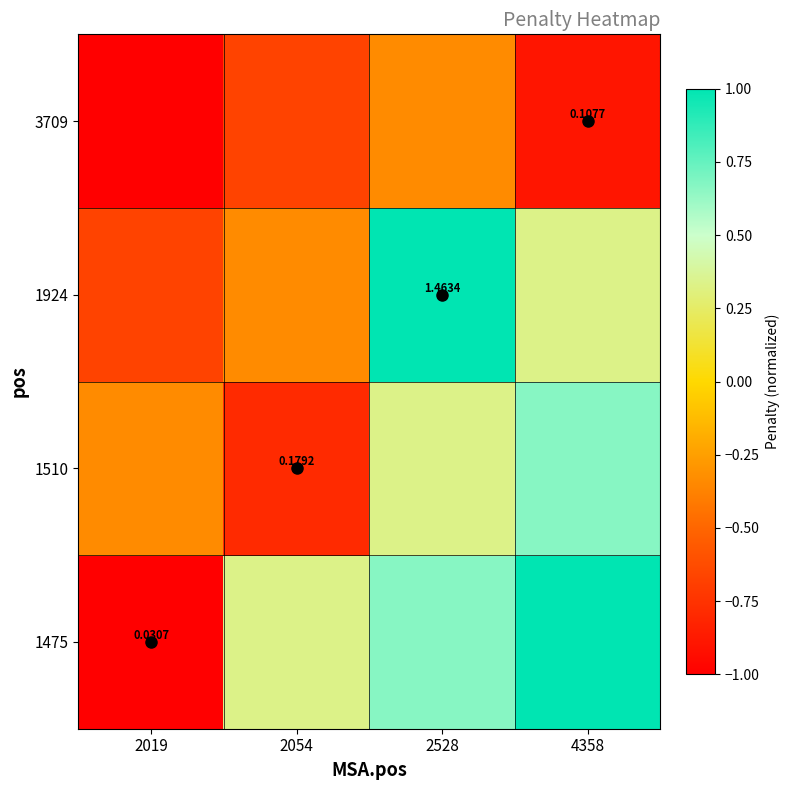

What is the total value across all series at 2528?

1.7